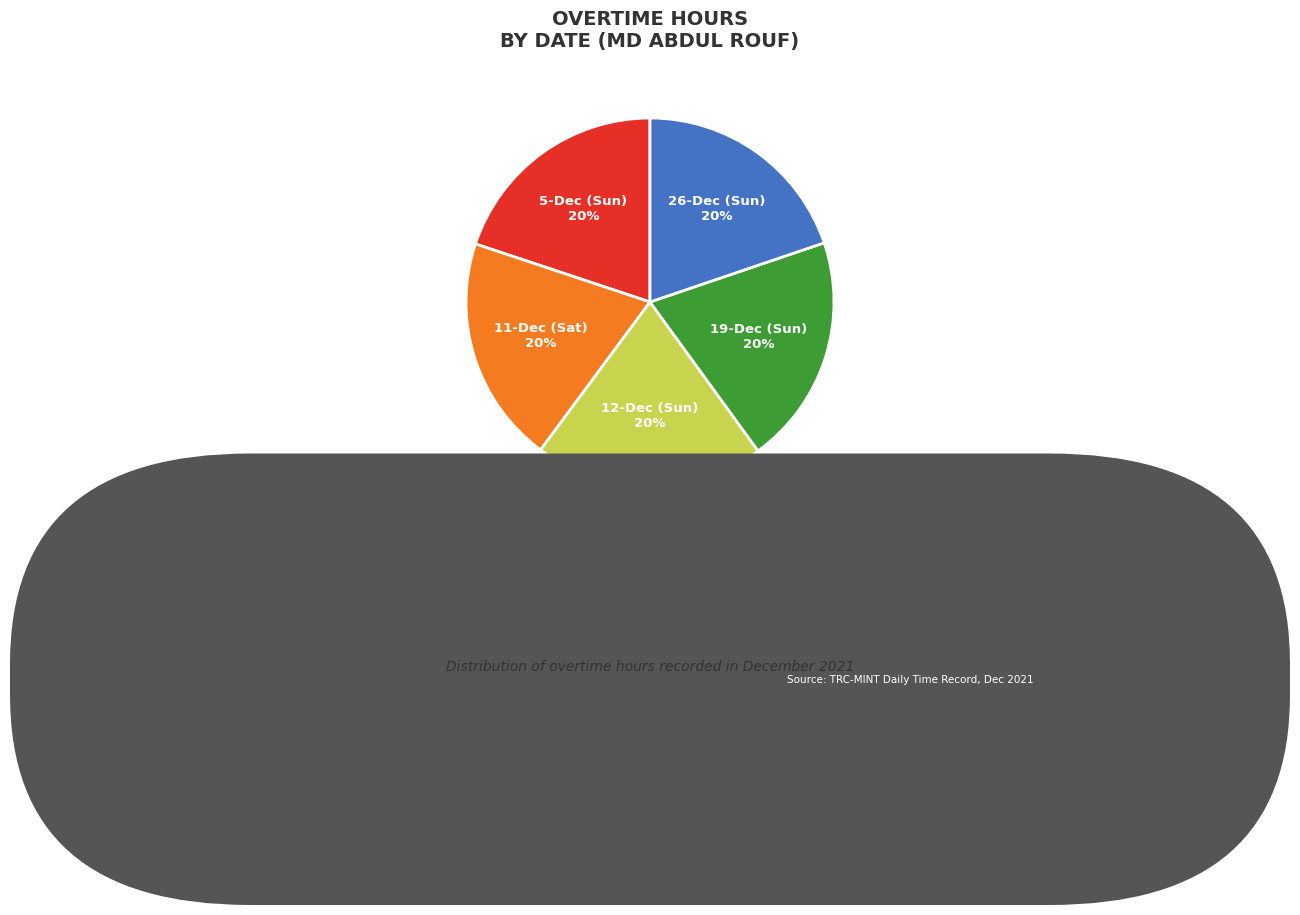

What is the ratio of the value at 12-Dec (Sun) to the value at 26-Dec (Sun)?

1.0